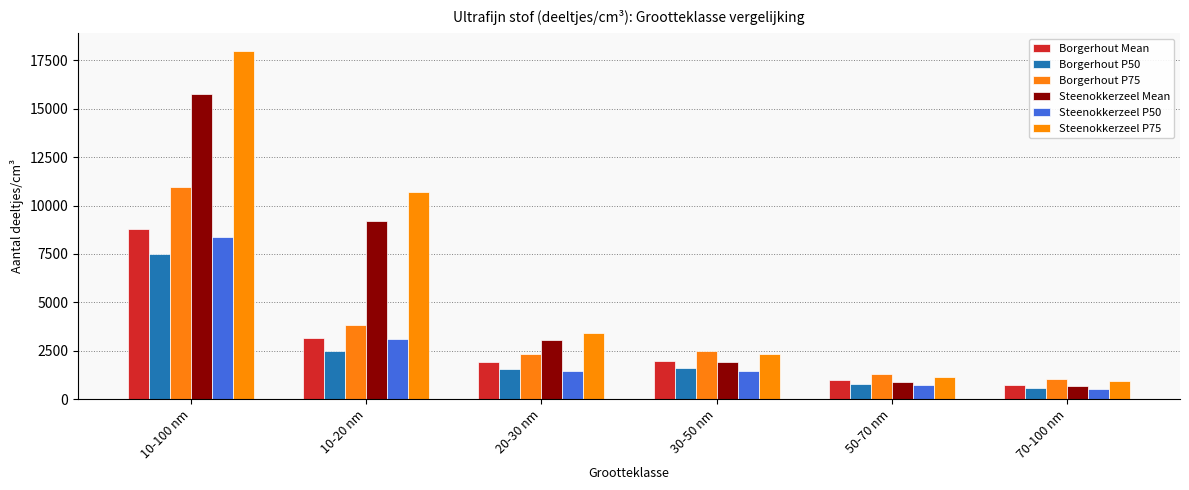

Which category has the highest value in the Steenokkerzeel Mean series?

10-100 nm